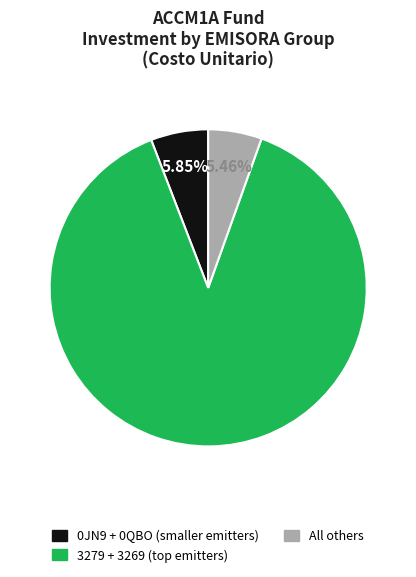

Does any single category account for the majority?

Yes